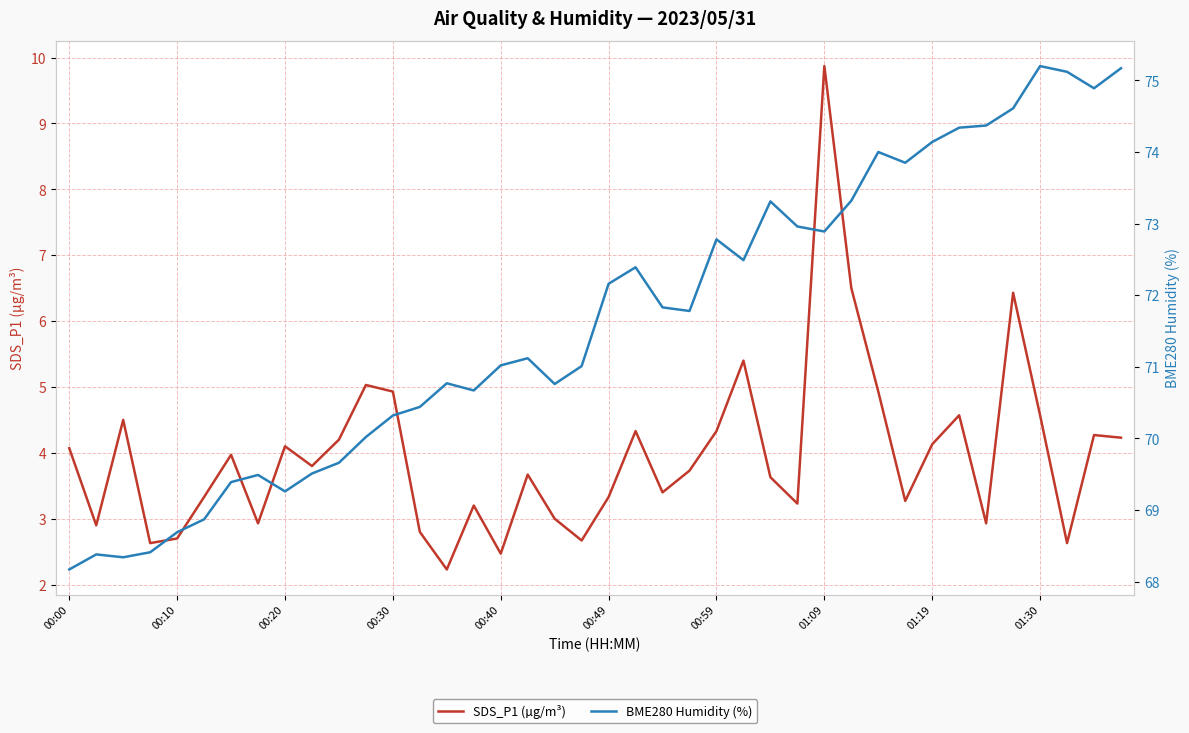

True or false: BME280 Humidity (%) and SDS_P1 (µg/m³) cross at least once.

False